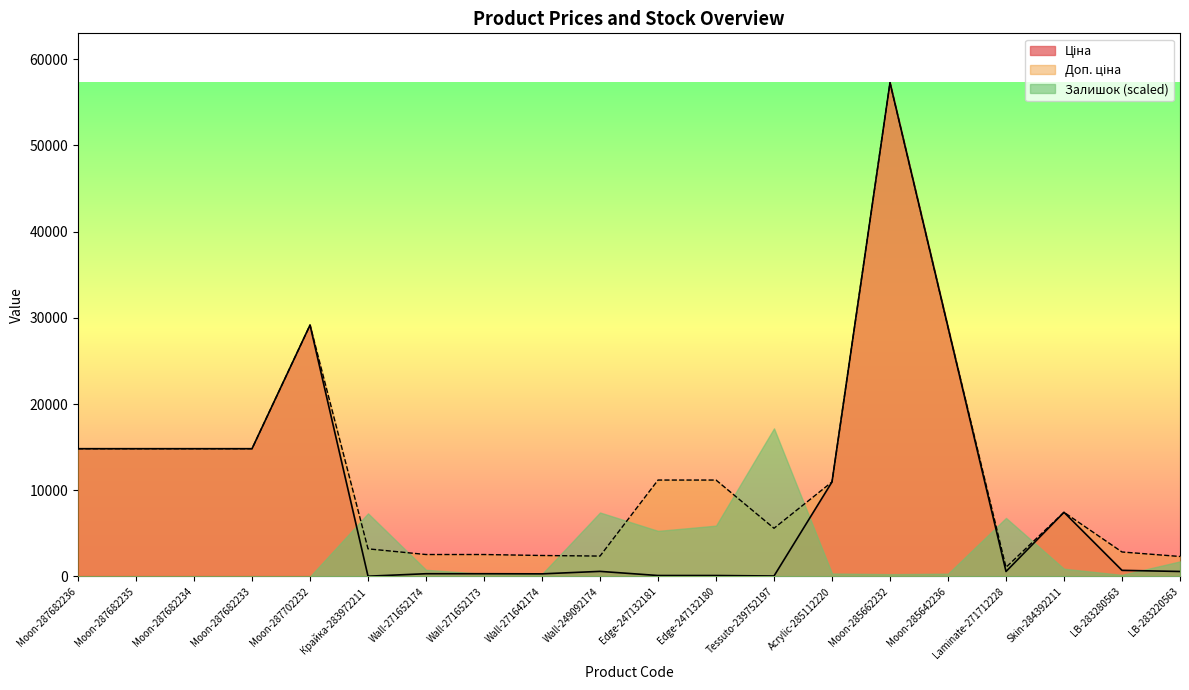

What is the greatest value displayed?

57258.0